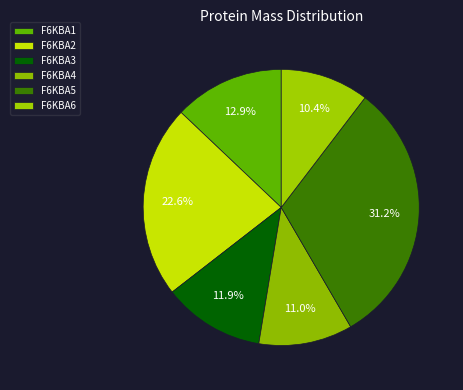

To the nearest percent, what percentage of the pie is F6KBA5?

31%